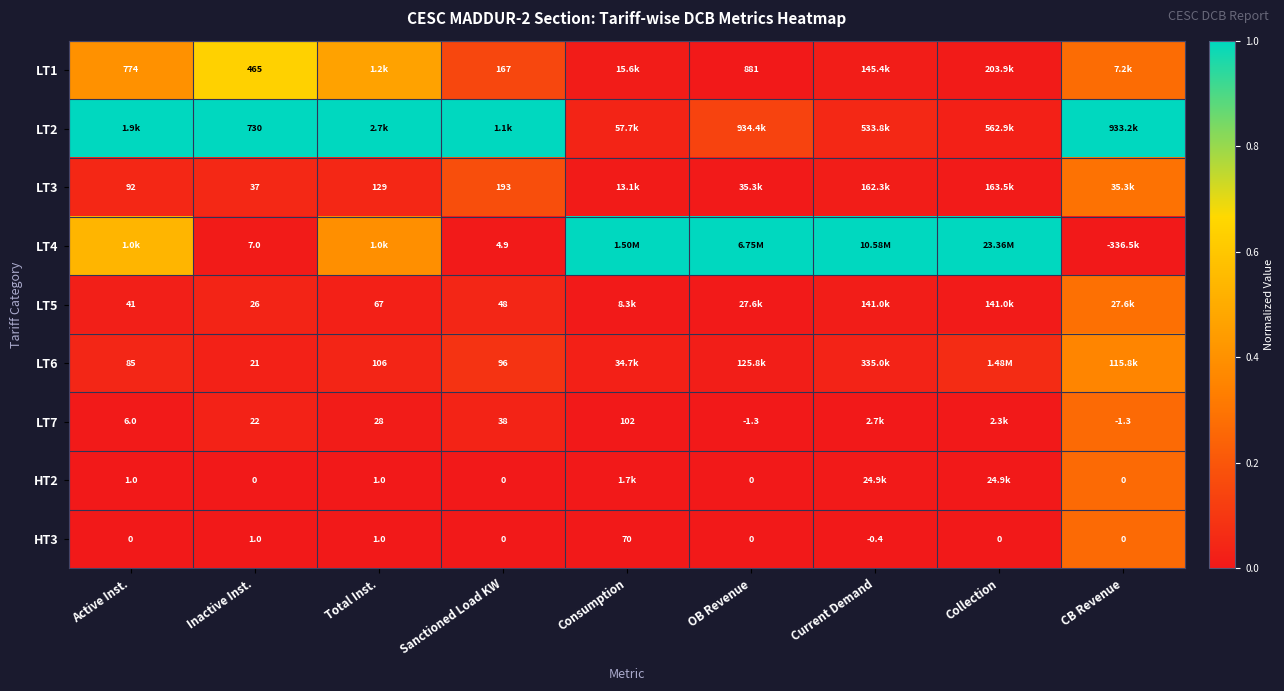

Is the value of LT6 at Active Inst. greater than the value of LT3 at Total Inst.?

No